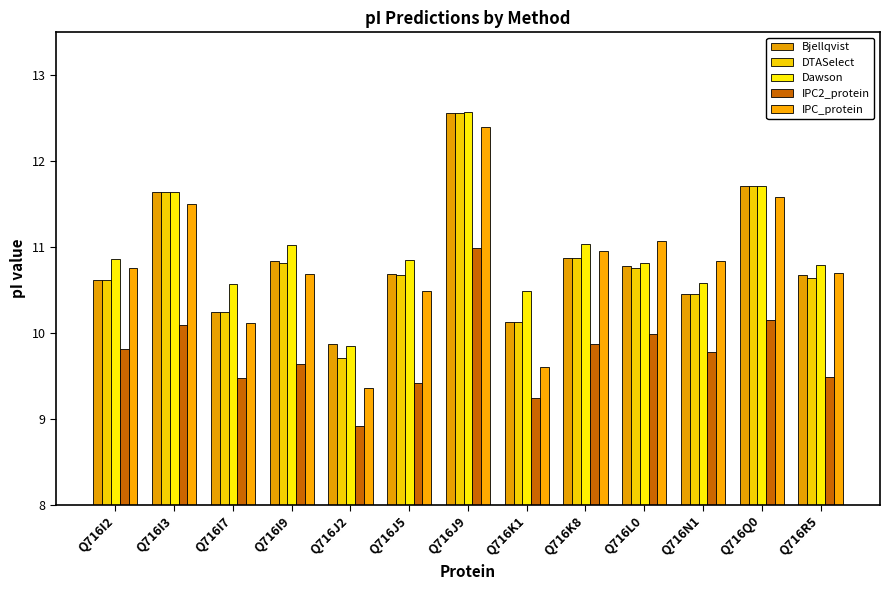

How many groups of bars are there?

13